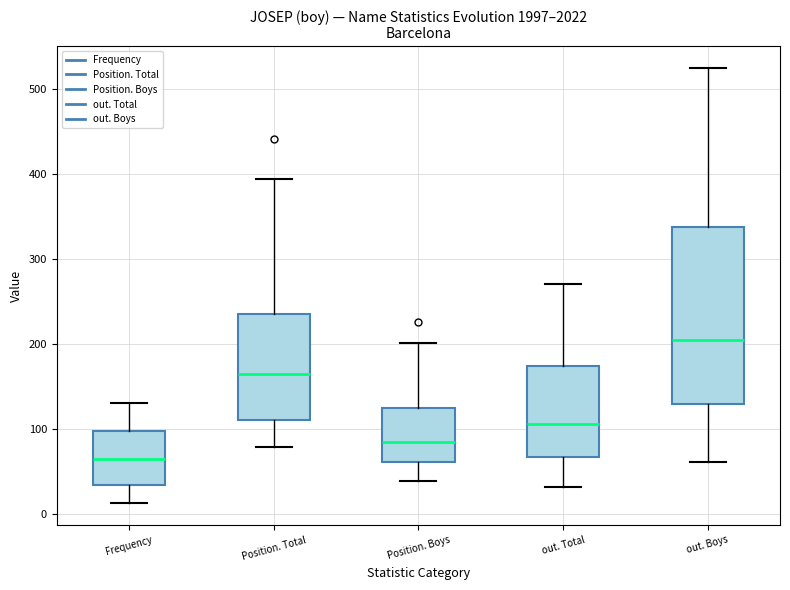

Reading left to right, transcribe this box plot: for each box, give where its median line is, the range the box spans, and where its two whiskers end, as read against the y-axis. The values are not printed on the chart, so give them approximately, as read against the axis.

Frequency: median 60, box 30 to 100, whiskers 10 to 130
Position. Total: median 170, box 110 to 240, whiskers 80 to 400
Position. Boys: median 90, box 60 to 130, whiskers 40 to 200
out. Total: median 110, box 70 to 170, whiskers 30 to 270
out. Boys: median 210, box 130 to 340, whiskers 60 to 530